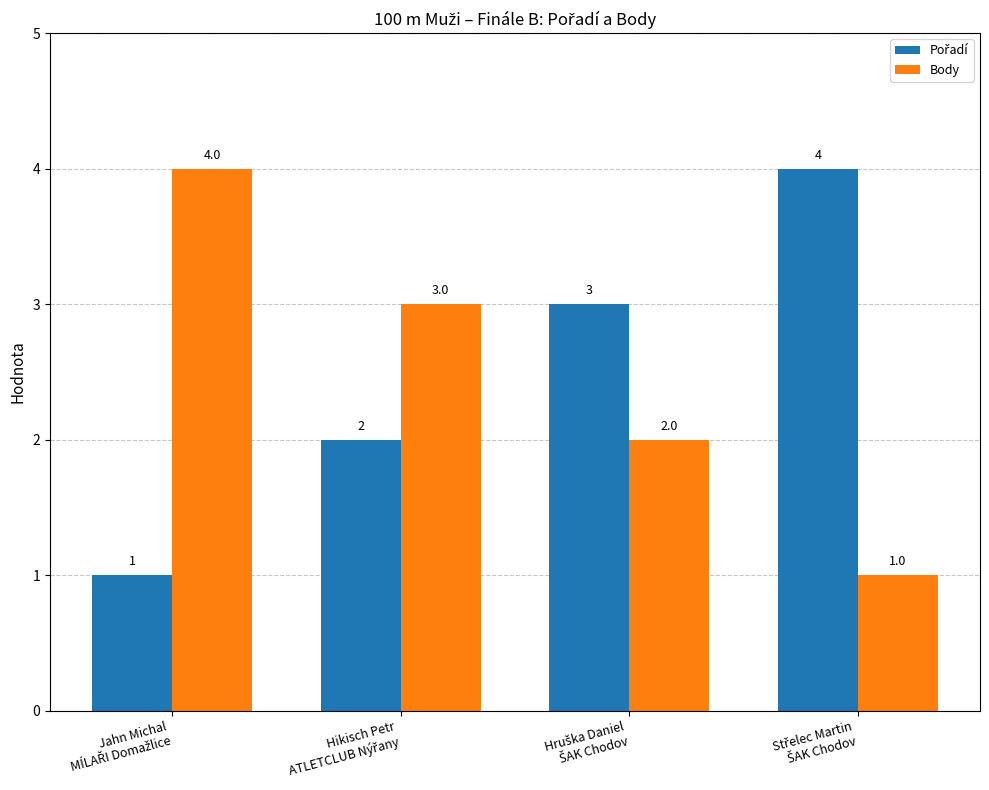

At how many categories does at least one series exceed 1?

4